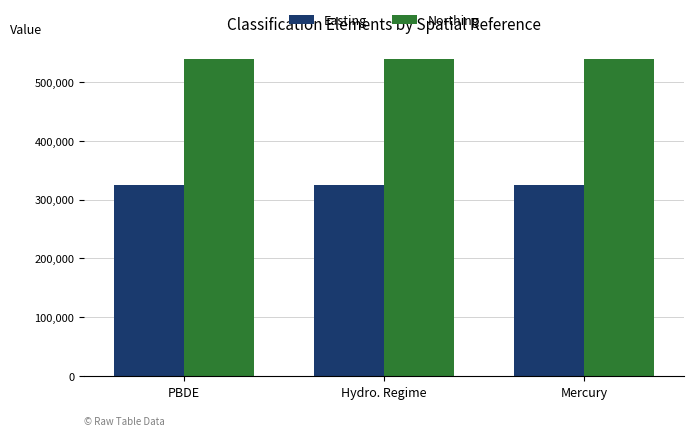

What position from the right is PBDE?

3